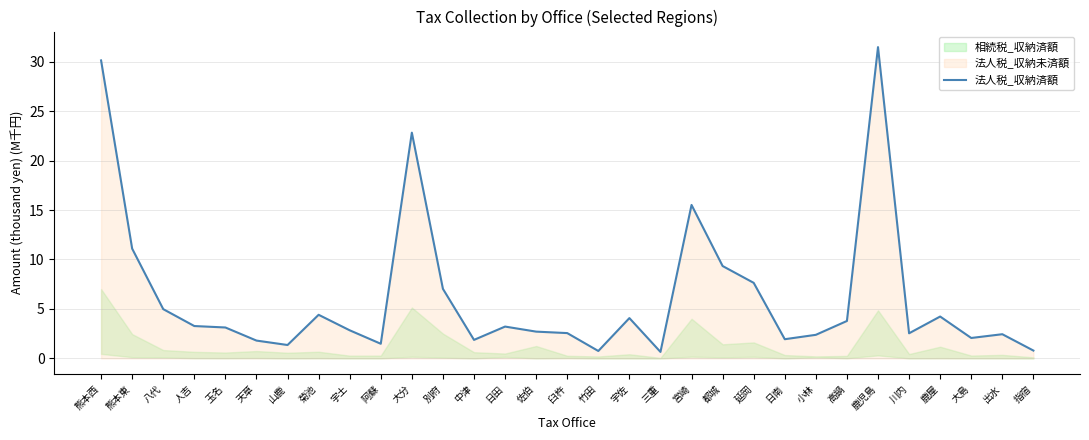

True or false: the data has more than 1 interior local peaks.

True